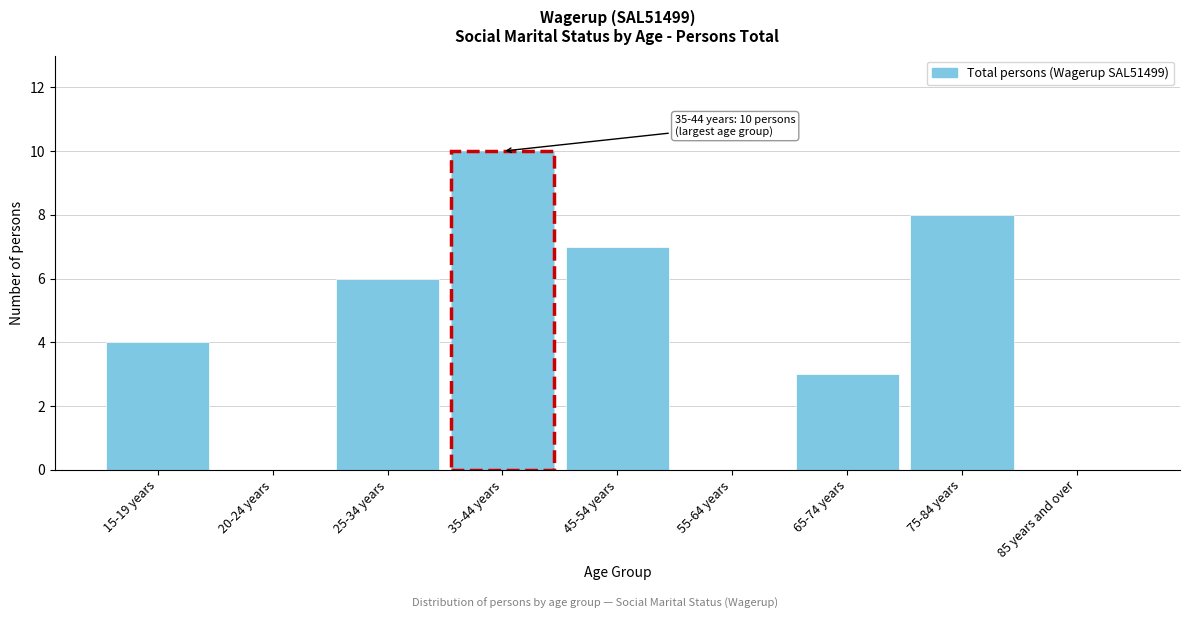

Reading left to right, extract all data points from this chart.

15-19 years=4	20-24 years=0	25-34 years=6	35-44 years=10	45-54 years=7	55-64 years=0	65-74 years=3	75-84 years=8	85 years and over=0